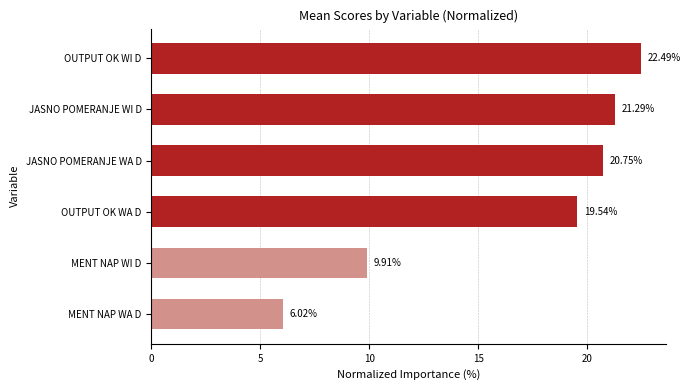

Does the chart contain any negative values?

No